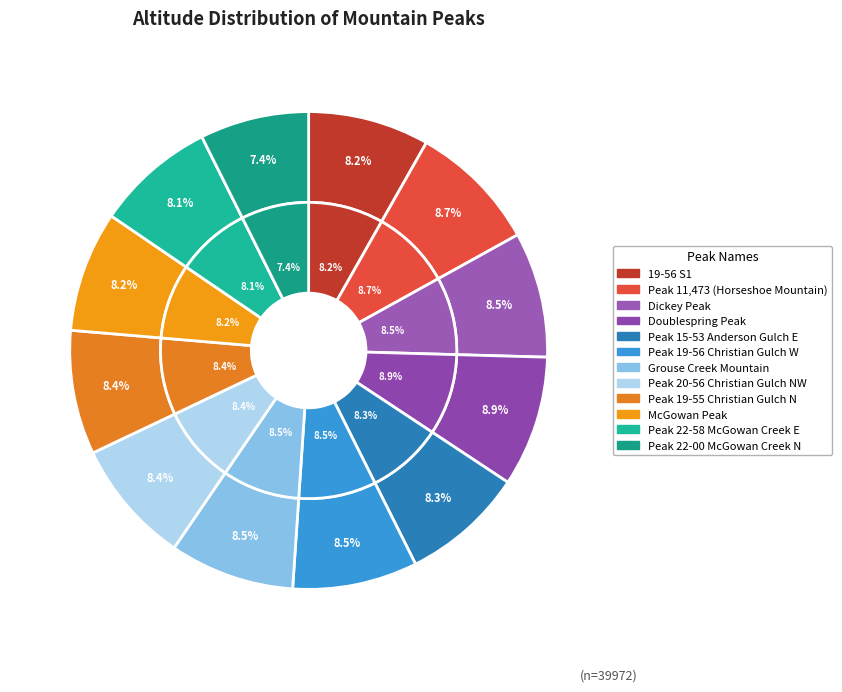

To the nearest percent, what portion does Grouse Creek Mountain represent?

8%